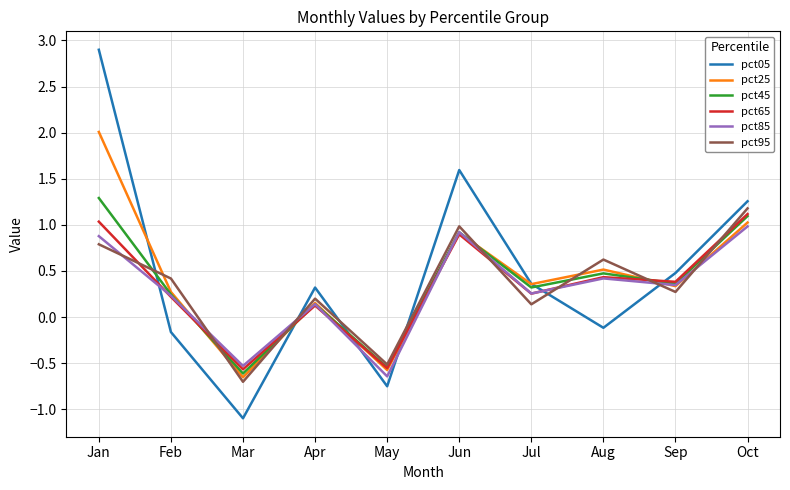

What is the smallest value displayed?

-1.1